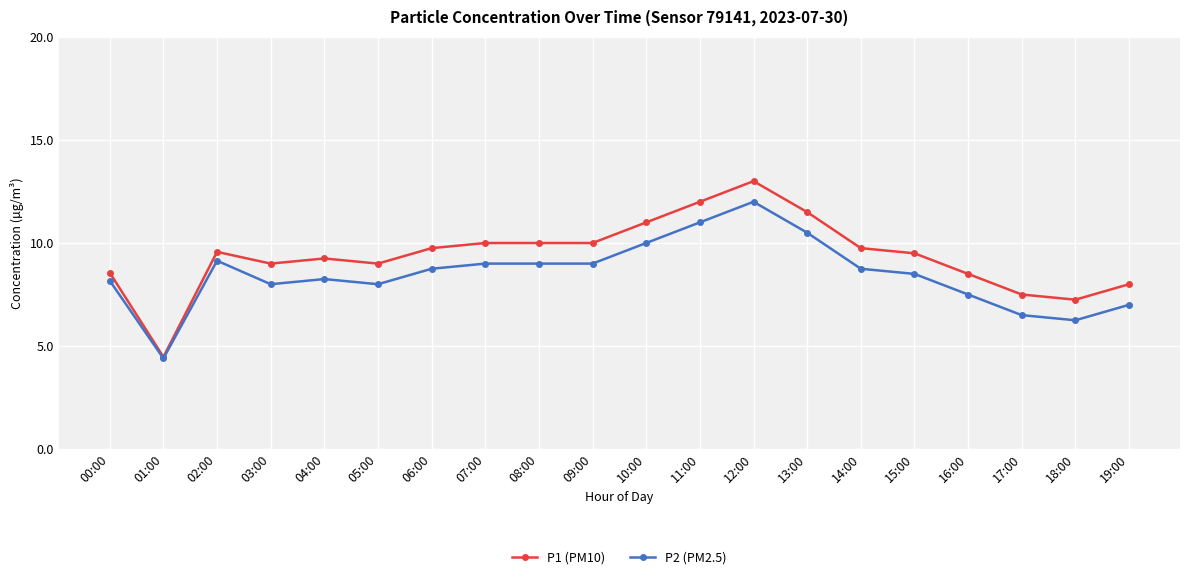

At which label does P1 (PM10) reach its minimum?

01:00